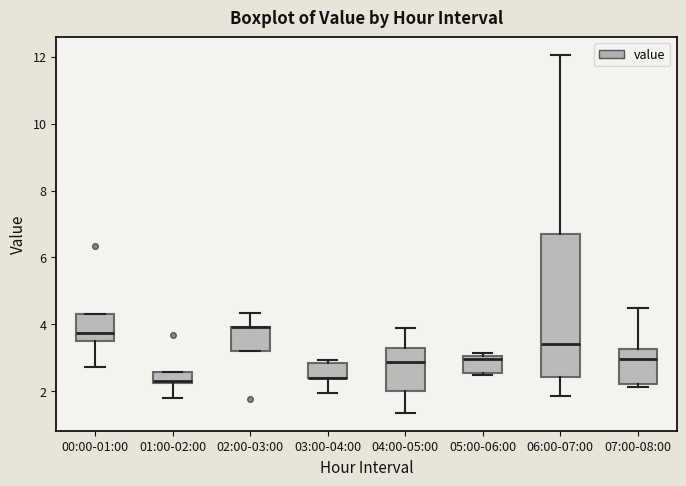

Which box is the tallest, from its lower edge to its upper edge?

06:00-07:00